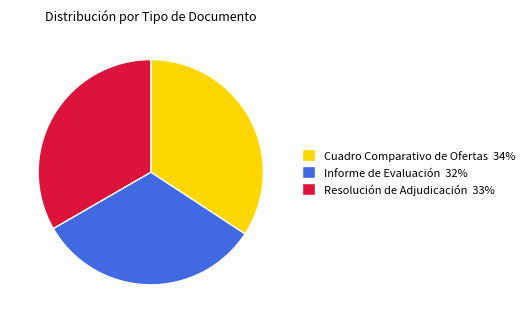

Which slice is the largest?

Cuadro Comparativo de Ofertas